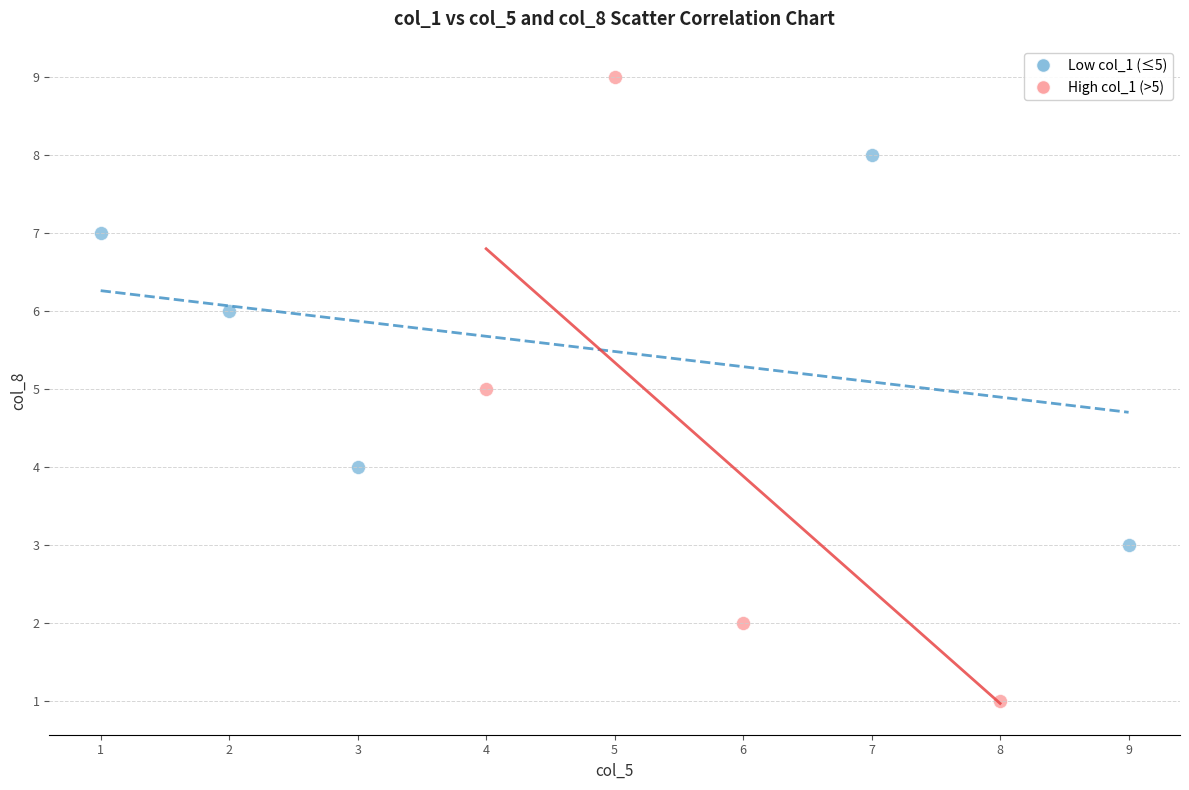

Which series contains the highest Y value?

High col_1 (>5)